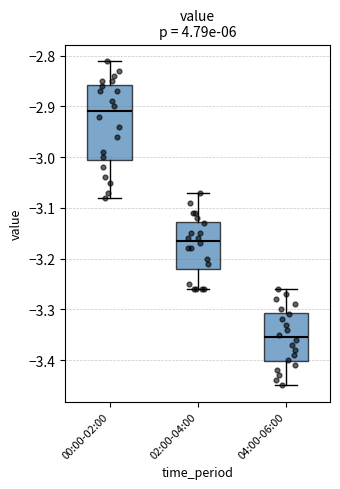

Where is the lower edge of the box for 00:00-02:00 on the y-axis? The values are not printed on the chart, so give them approximately, as read against the axis.

-3.00